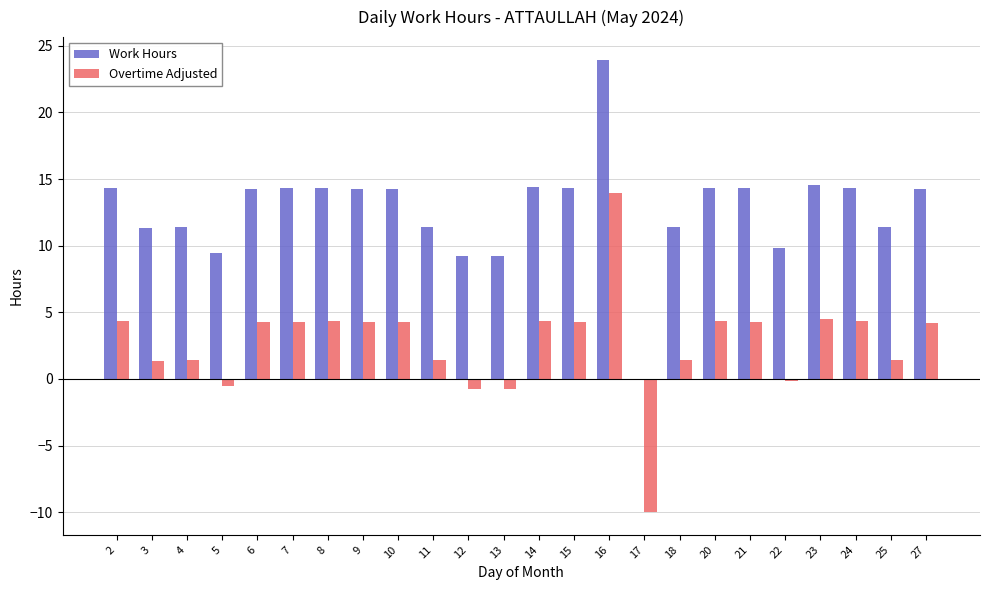

What is the approximate value of Work Hours at 23?

14.5